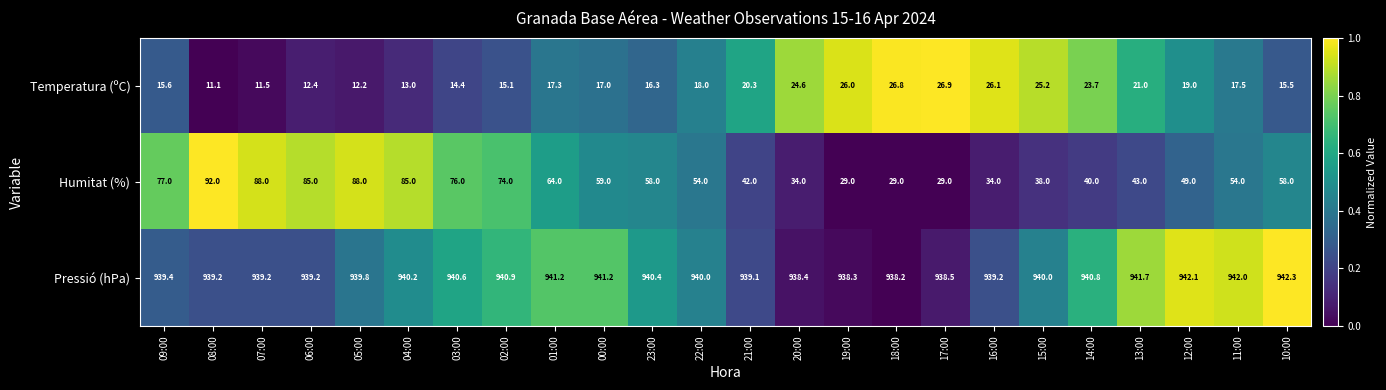

What is the approximate value of Temperatura (ºC) at 10:00?

15.5